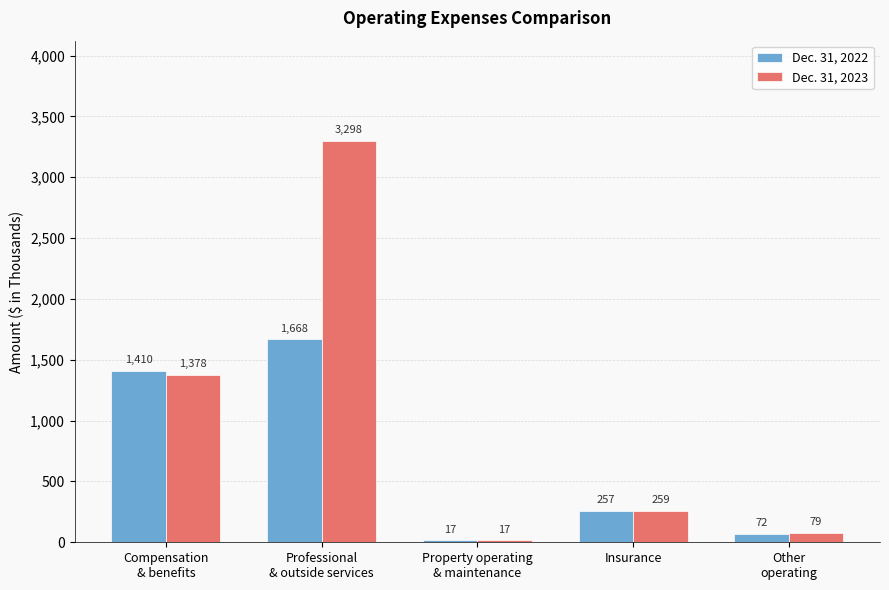

What is the difference between the maximum and minimum values in the Dec. 31, 2022 series?

1651